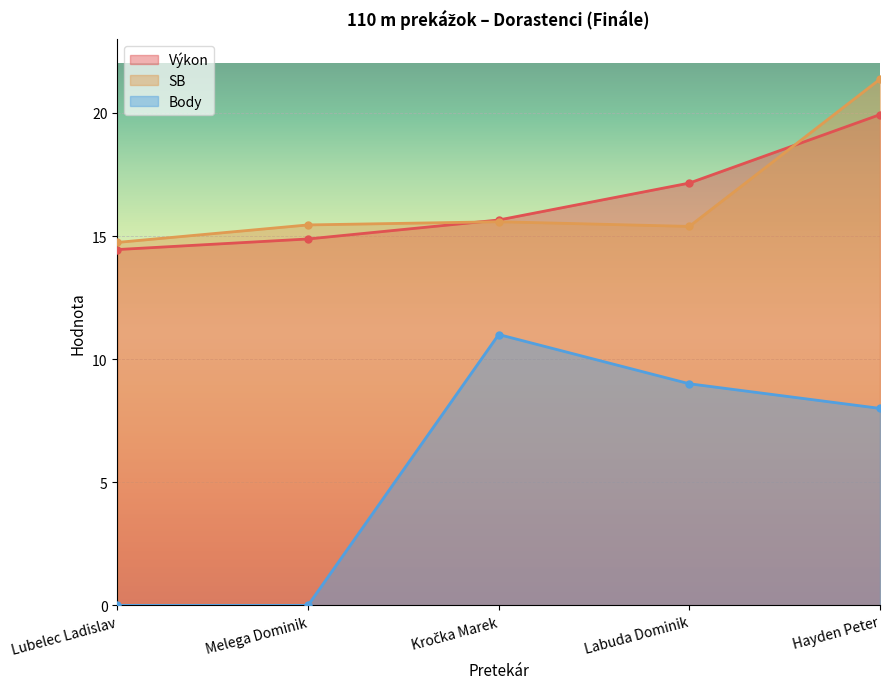

How many interior local peaks does the Body series have?

1